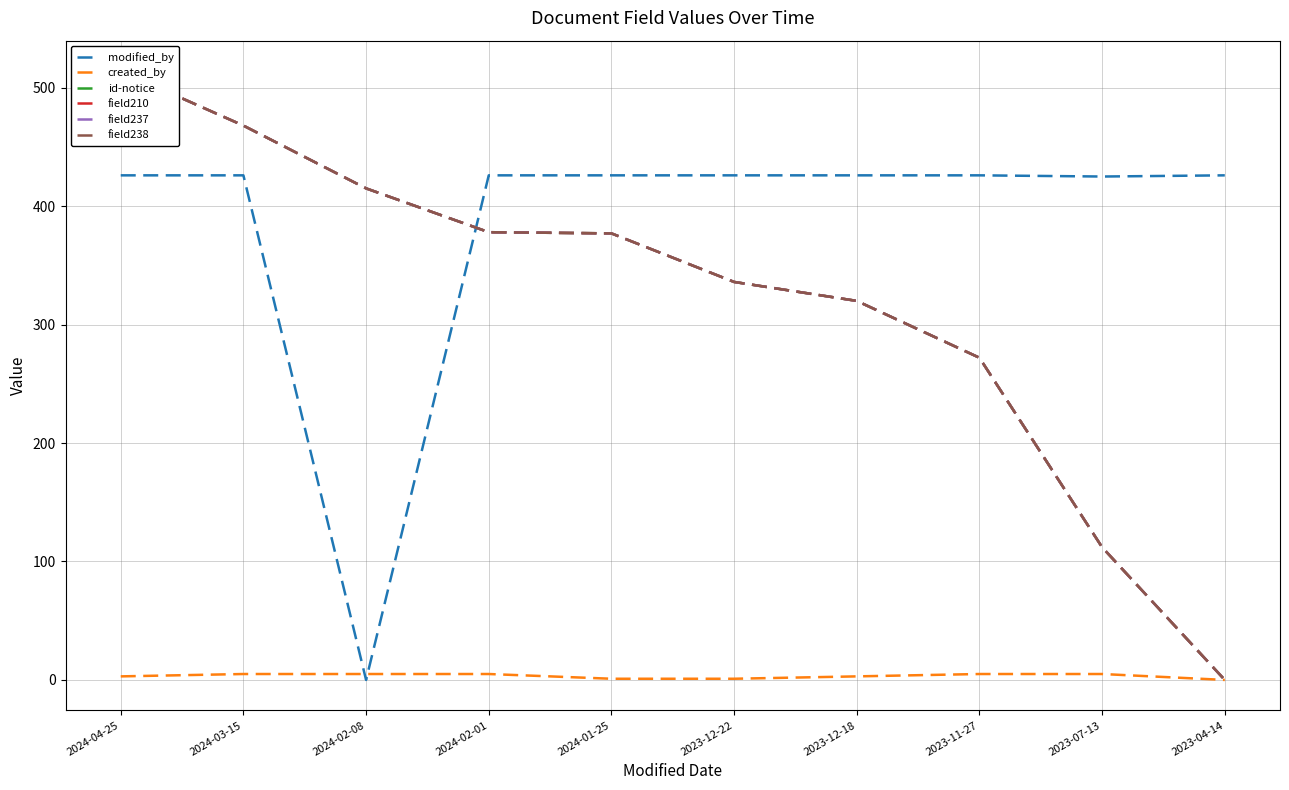

What is the highest value of the modified_by series?

426